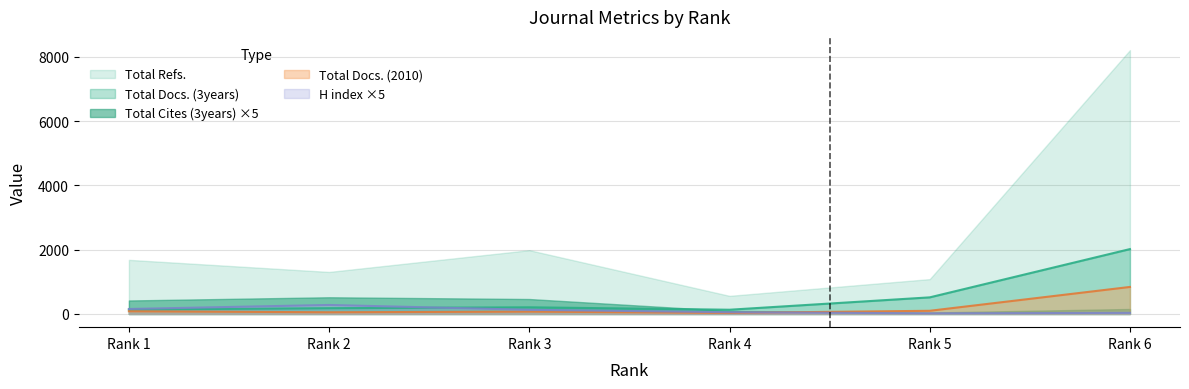

What is the maximum value shown in the chart?

8211